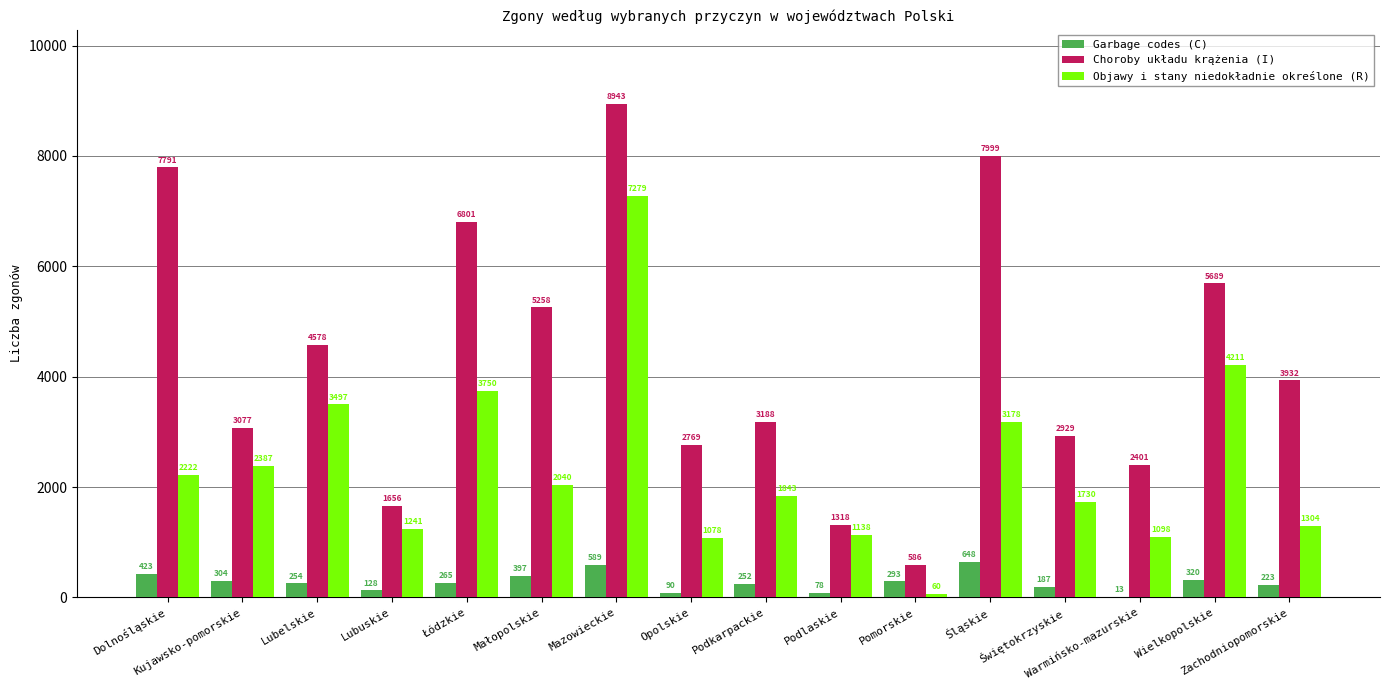

What is the maximum value shown in the chart?

8943